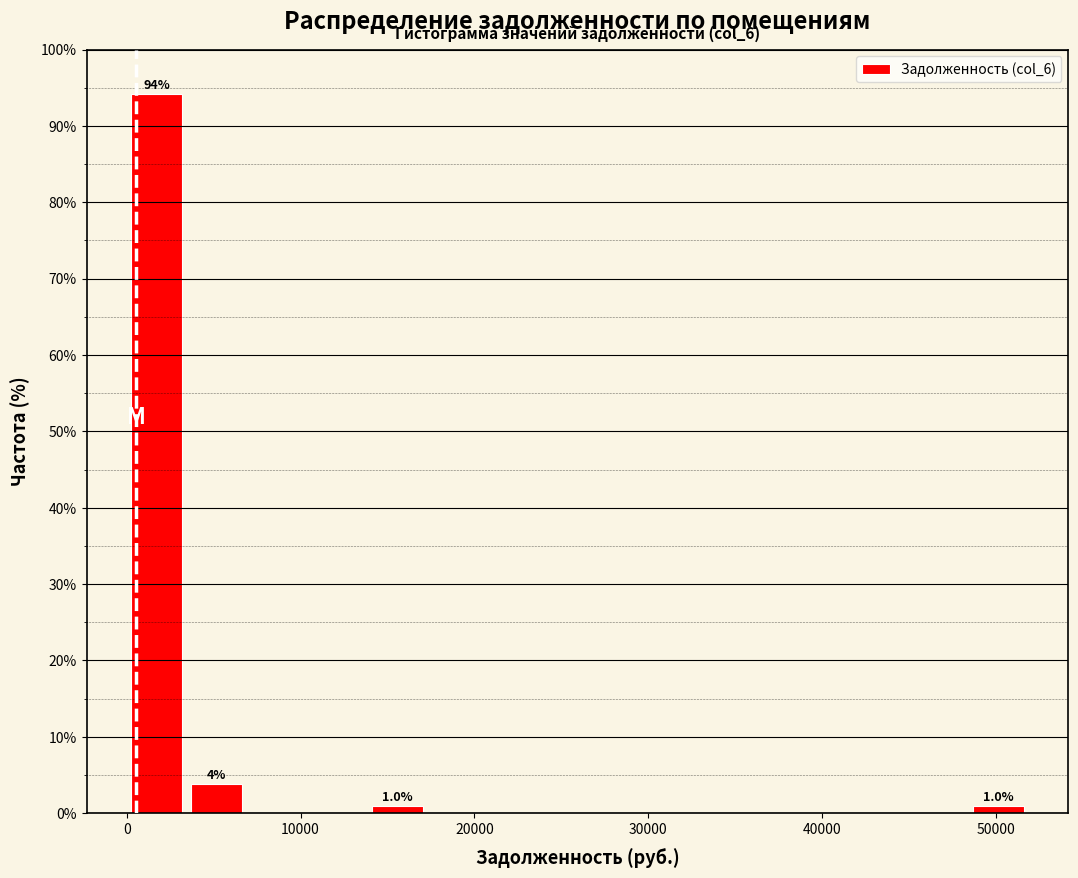

Around what value on the x-axis is the tallest bar? Give the approximate position of its centre, as read against the axis.

2000